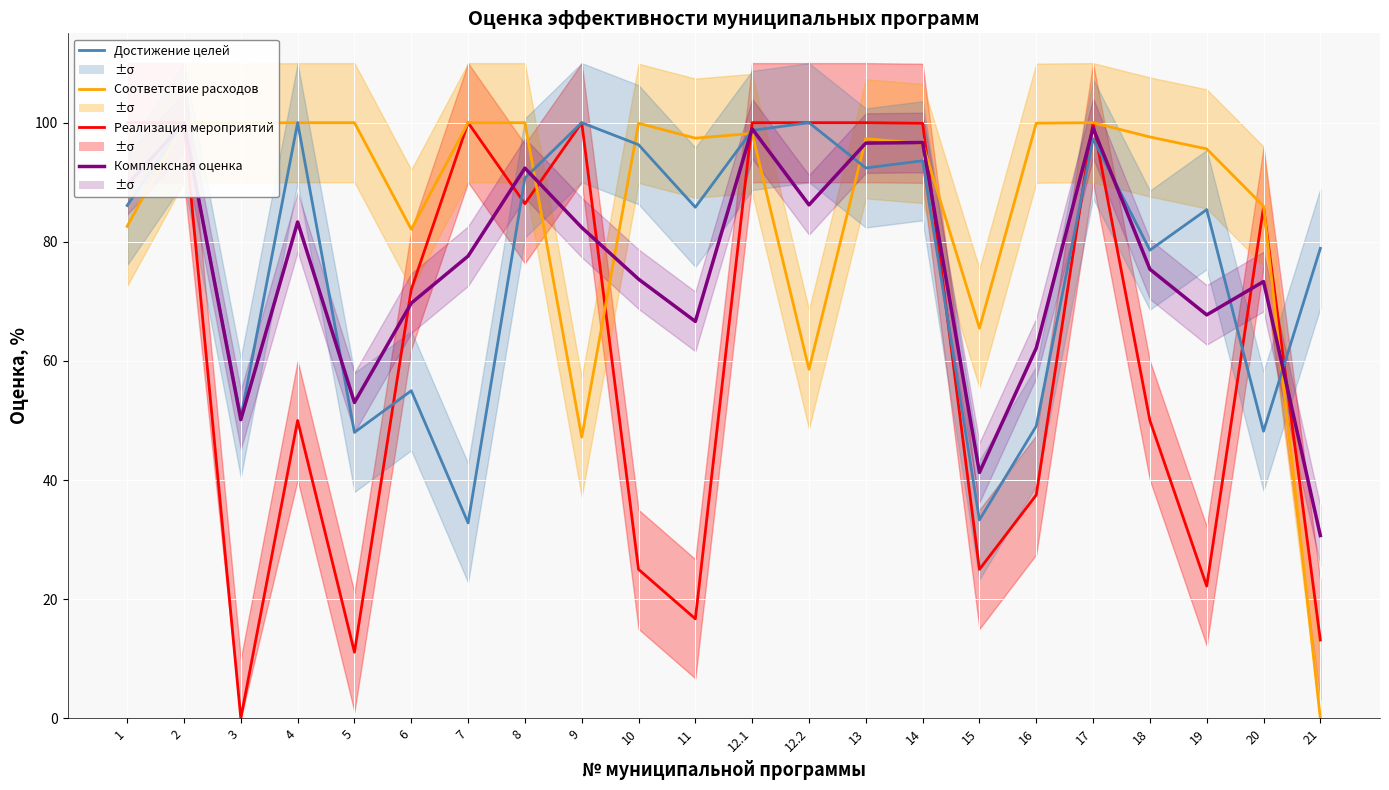

Between which two adjacent categories do Оценка степени соответствия запланированному уровню расходов and Комплексная оценка эффективности МП, % first intersect?

8 and 9